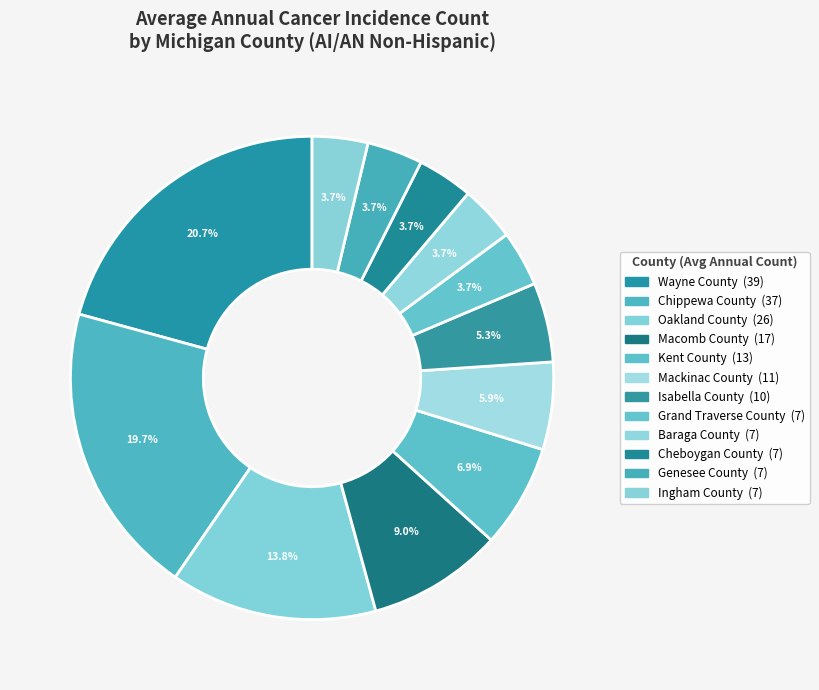

Rank the categories by value from lowest to highest.

Grand Traverse County, Baraga County, Cheboygan County, Genesee County, Ingham County, Isabella County, Mackinac County, Kent County, Macomb County, Oakland County, Chippewa County, Wayne County